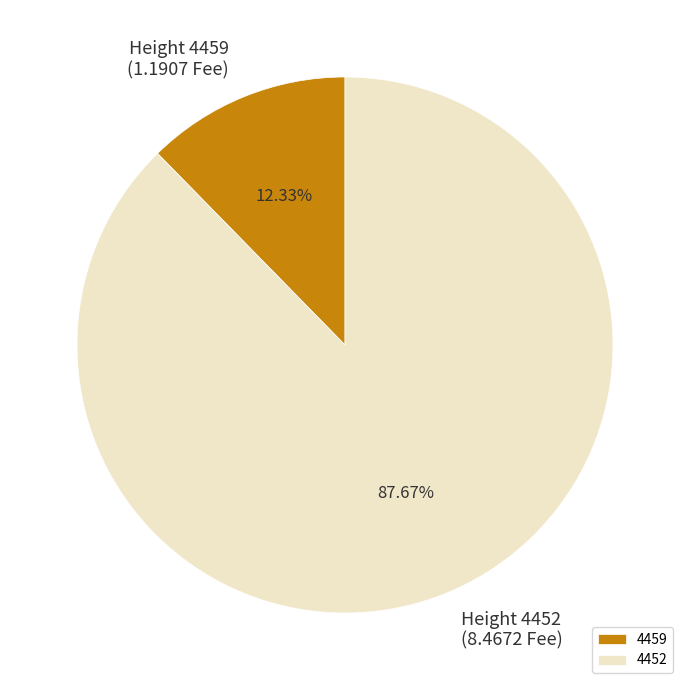

What is the largest slice in the pie chart?

4452